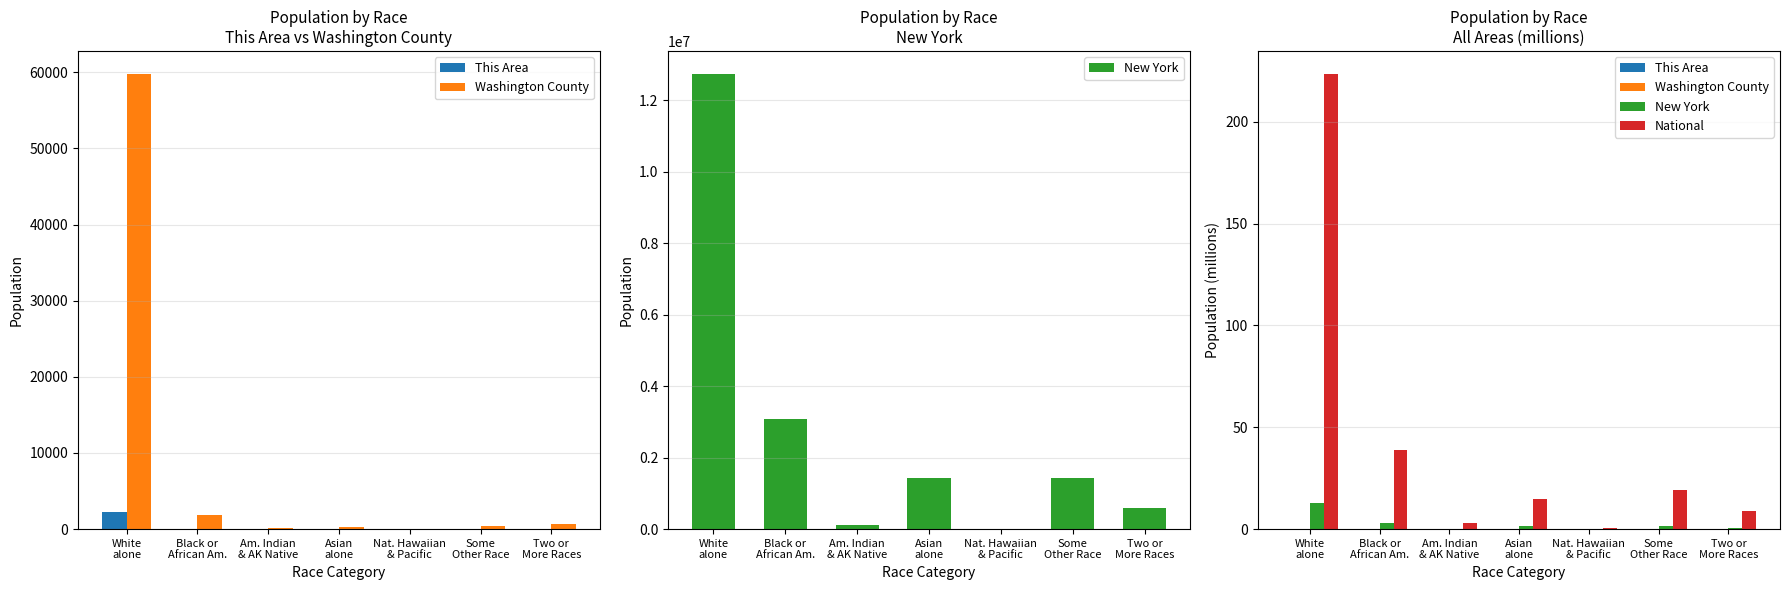

Which series changed the most between White
alone and Two or
More Races?

National